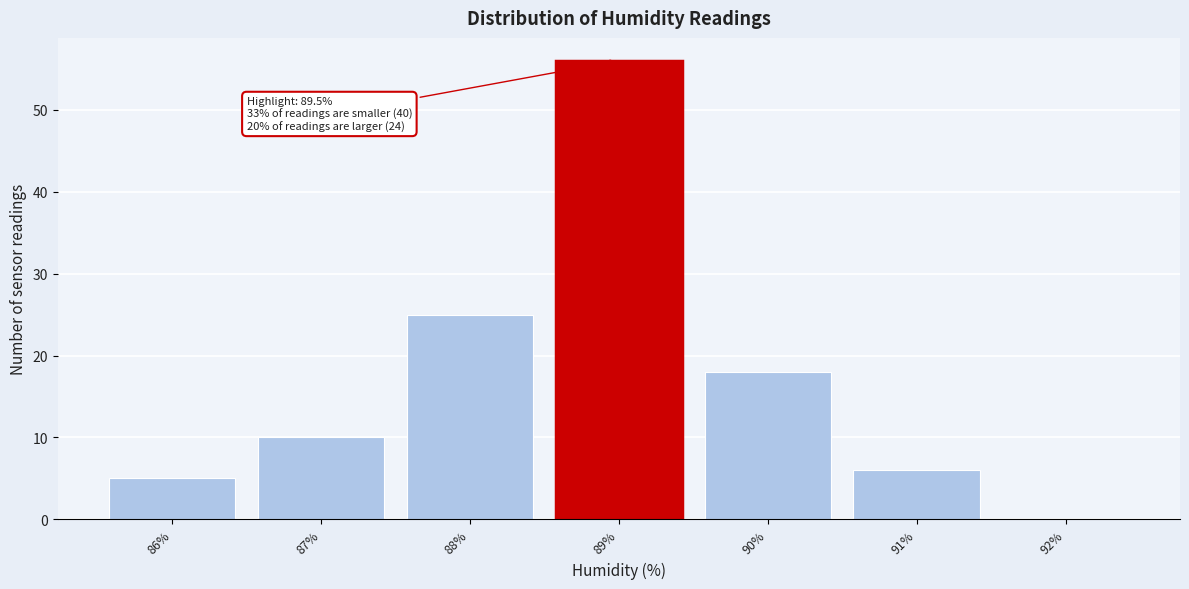

Reading left to right, list all the values displayed in this chart.

86%=5	87%=10	88%=25	89%=56	90%=18	91%=6	92%=0